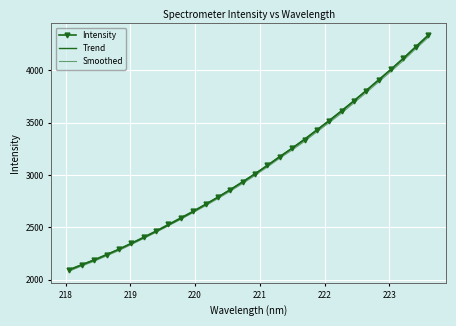

Which has a higher value, 219.0156 or 221.8812?

221.8812